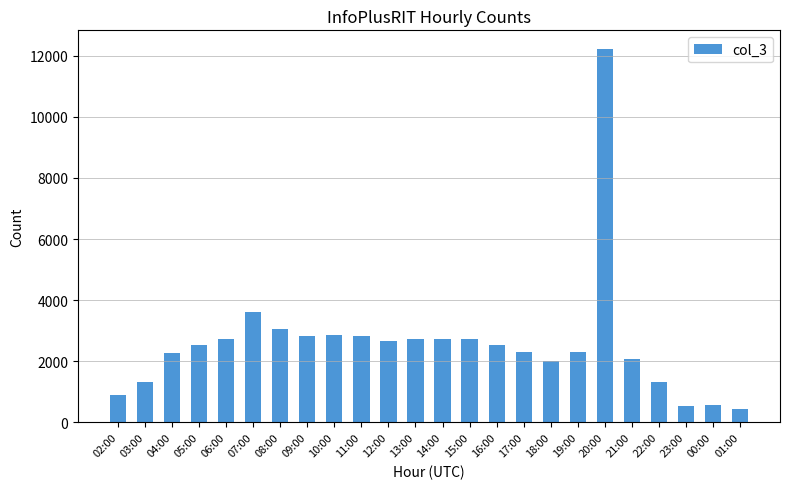

What is the value of the 13th bar from the left?

2734